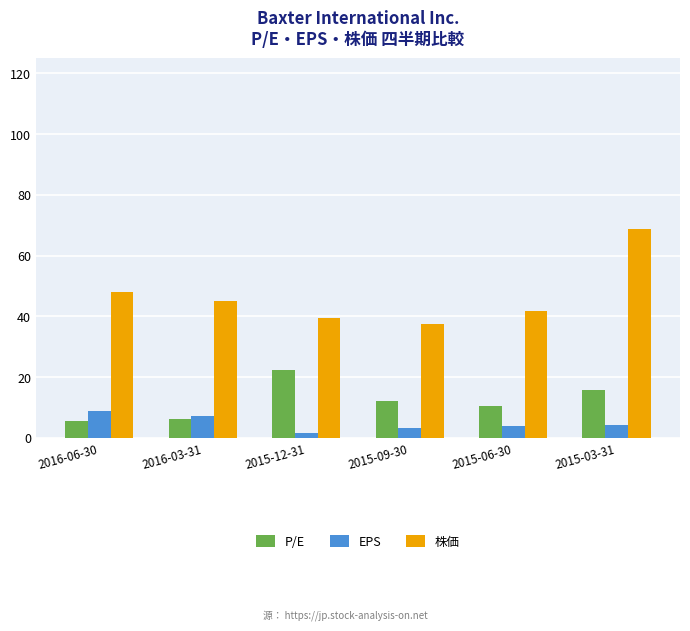

True or false: P/E has a value of 3.5 at 2015-06-30.

False